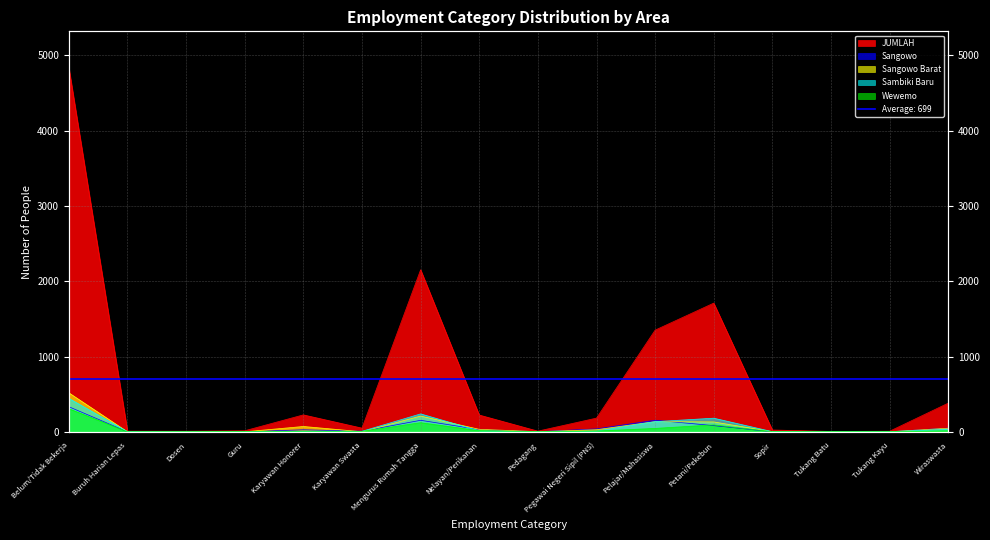

Count the number of categories in the chart.

16